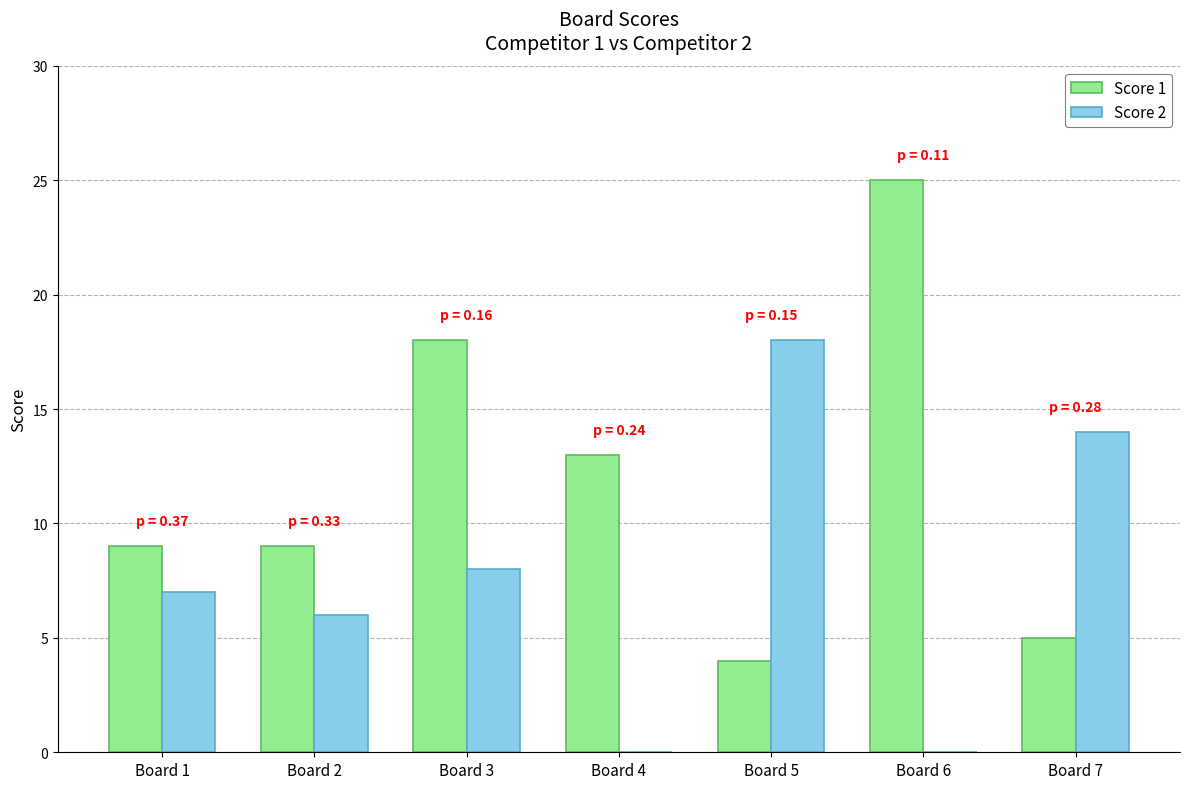

What is the highest value of the Score 1 series?

25